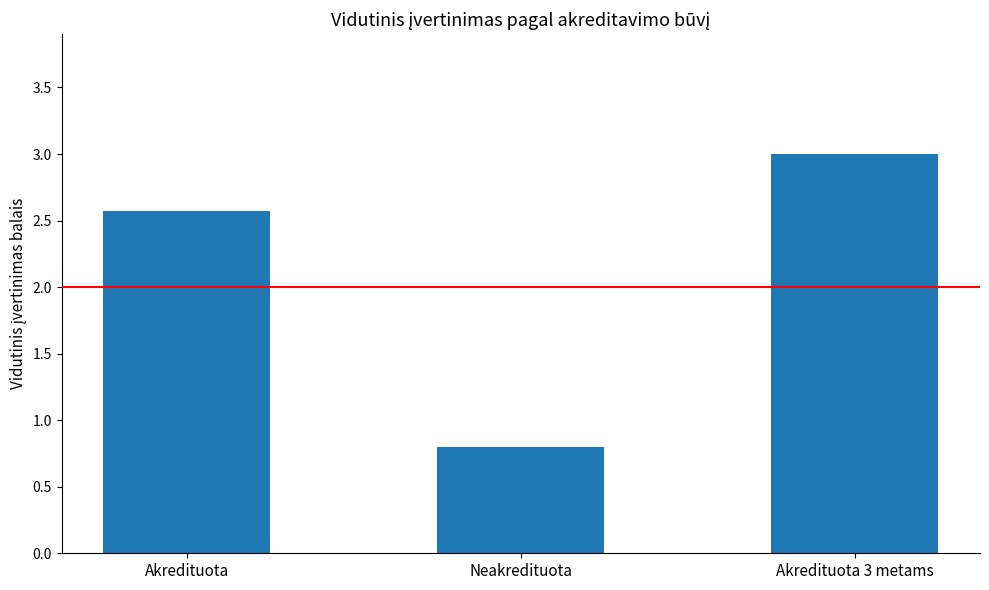

How many data points does each series have?

3